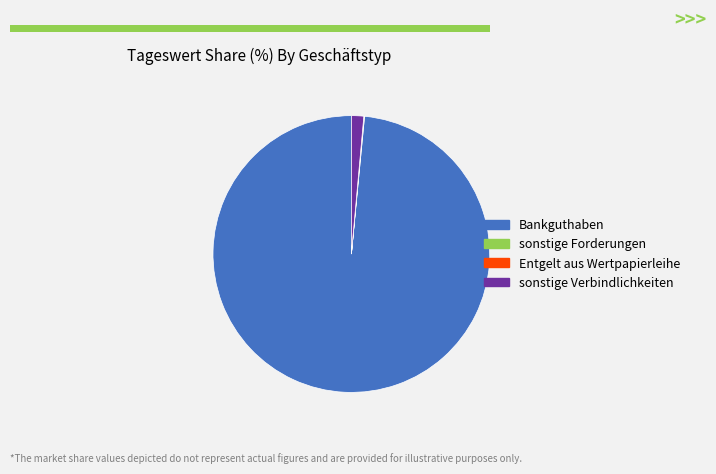

Is the sum of Bankguthaben and sonstige Verbindlichkeiten greater than half?

Yes